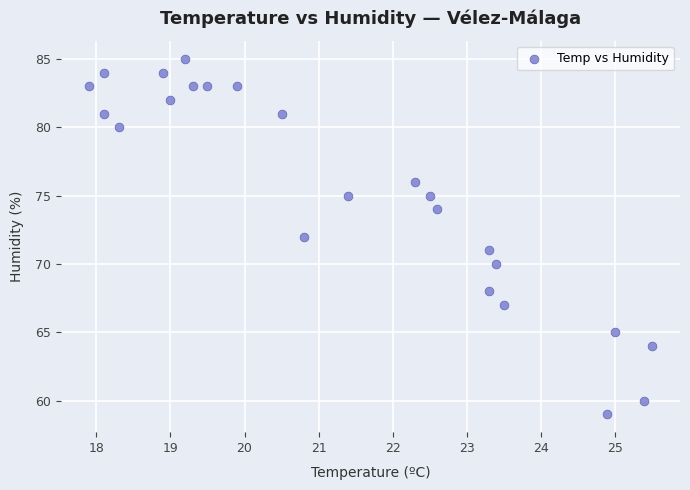

What is the range of Y values (max minus min)?

26